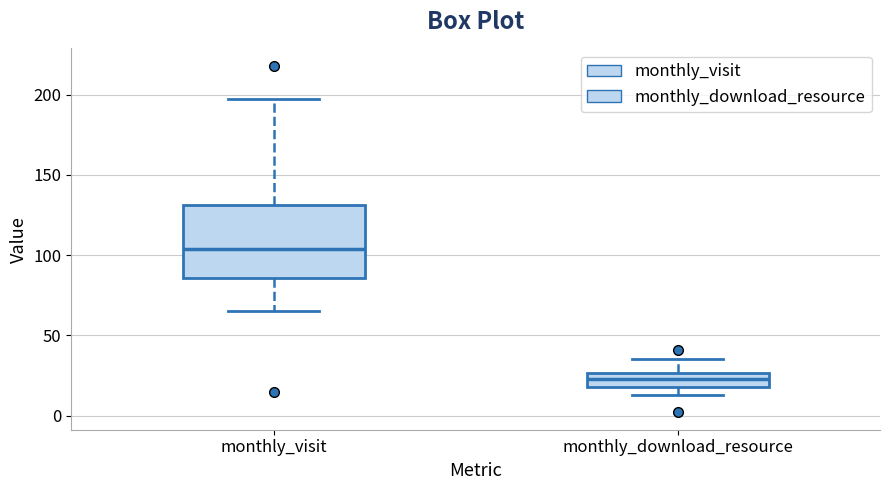

Reading left to right, transcribe this box plot: for each box, give where its median line is, the range the box spans, and where its two whiskers end, as read against the y-axis. The values are not printed on the chart, so give them approximately, as read against the axis.

monthly_visit: median 105, box 85 to 130, whiskers 65 to 195
monthly_download_resource: median 25 (inside the box), box 20 to 25, whiskers 15 to 35